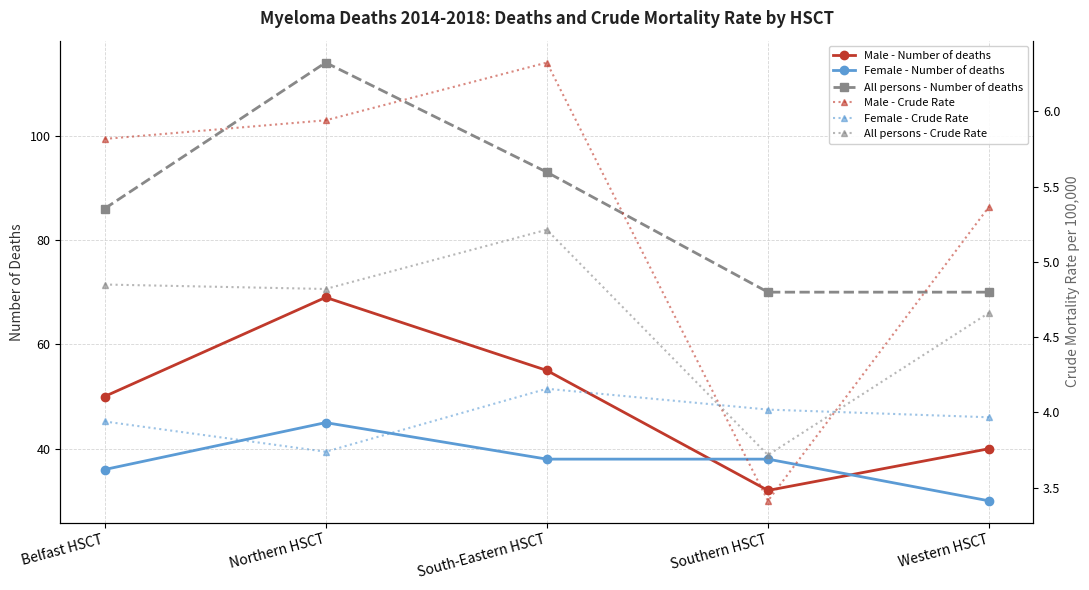

Reading right to left, extract all data points from this chart.

Male - Number of deaths: 40.0	32.0	55.0	69.0	50.0
Female - Number of deaths: 30.0	38.0	38.0	45.0	36.0
All persons - Number of deaths: 70.0	70.0	93.0	114.0	86.0
Male - Crude Rate: 5.4	3.4	6.3	5.9	5.8
Female - Crude Rate: 4.0	4.0	4.2	3.7	3.9
All persons - Crude Rate: 4.7	3.7	5.2	4.8	4.8